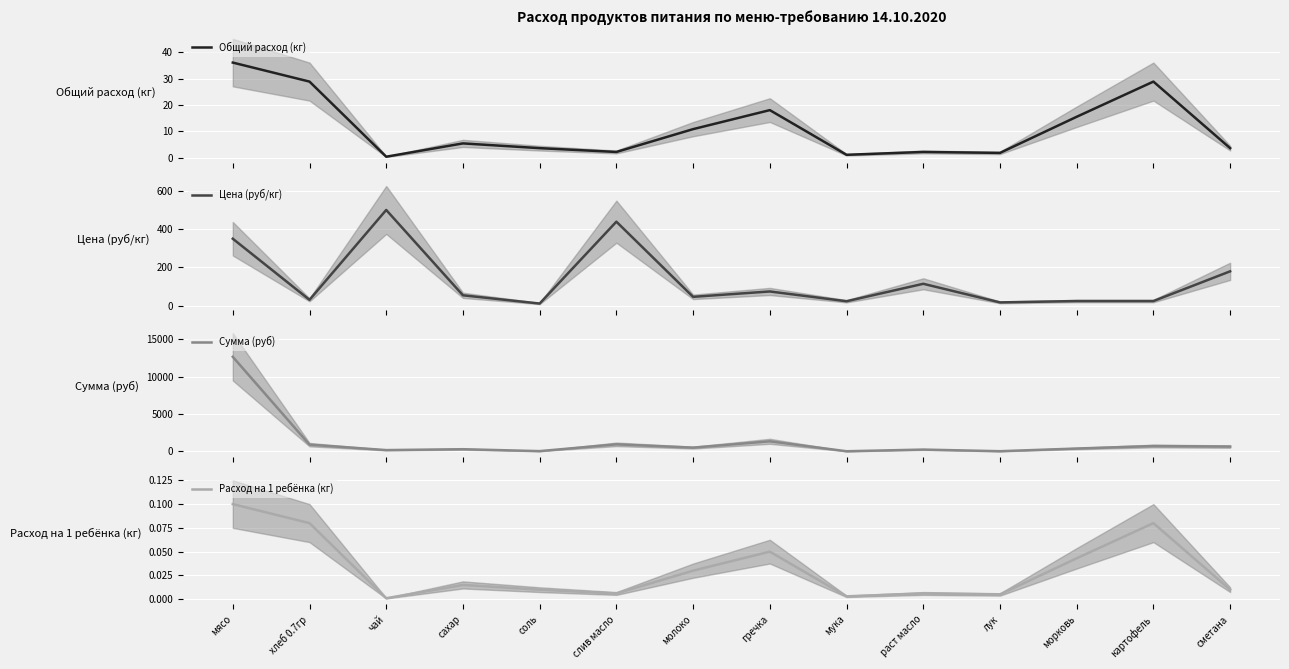

What is the minimum value for Сумма (руб)?

26.0